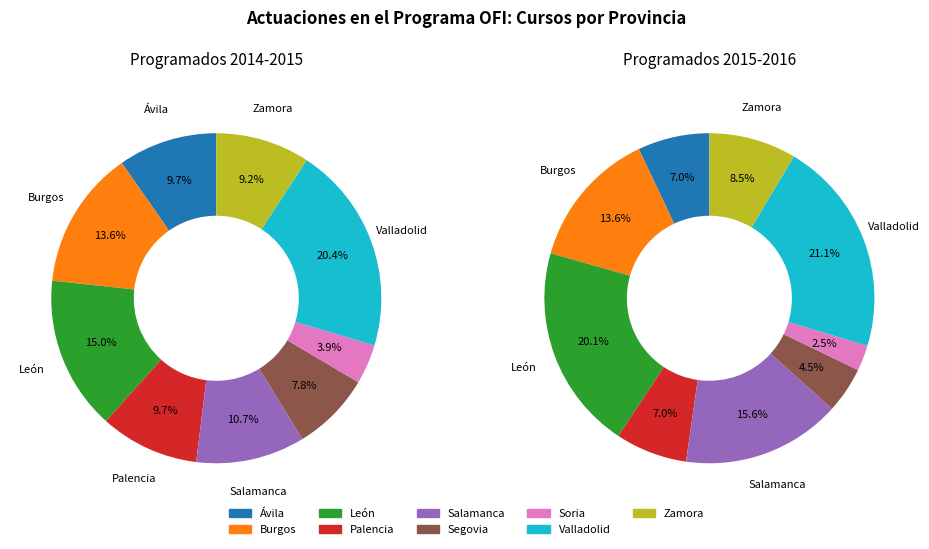

To the nearest percent, what is the combined percentage of values_2014_2015 and 3?

19%